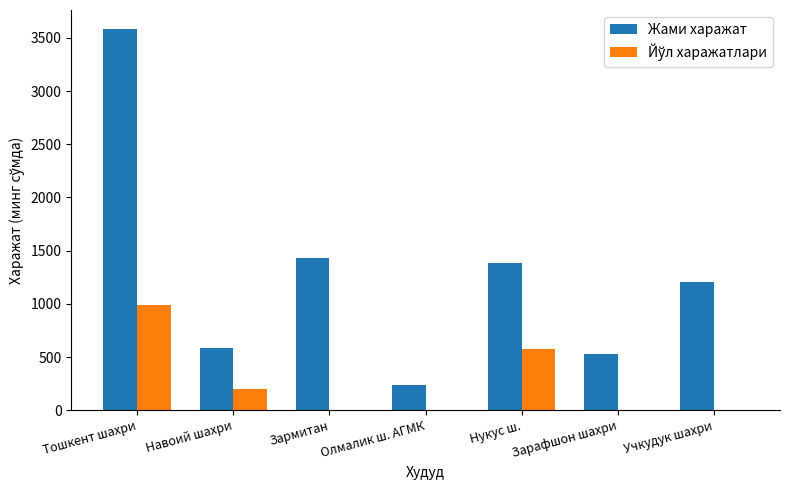

What is the total value across all series at Зармитан?

1428